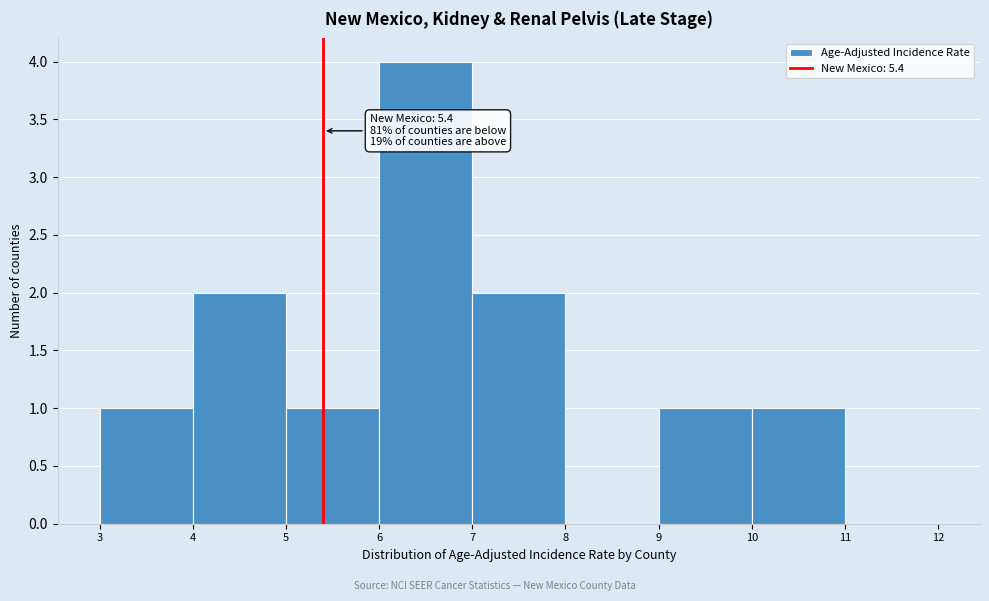

Which range on the x-axis has the tallest bar?

6 to 7